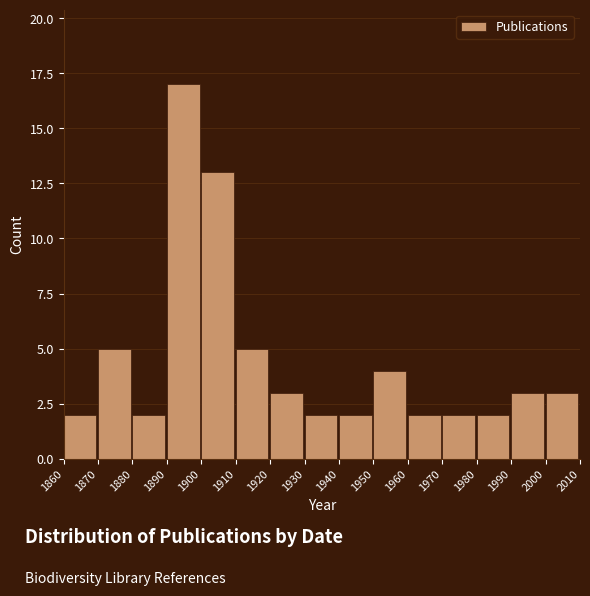

How tall is the bar that spans 1860 to 1870 on the x-axis? The values are not printed on the chart, so give them approximately, as read against the axis.

2